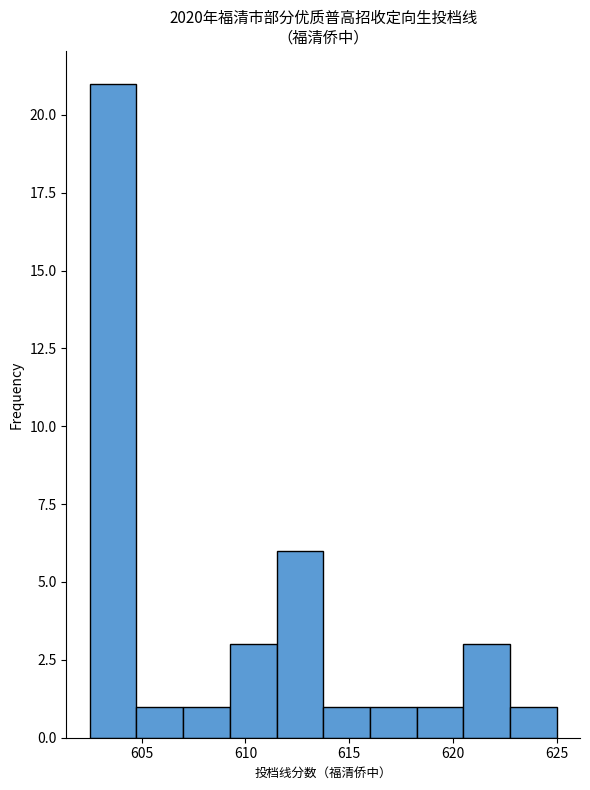

What is the height of the bar covering 613.75 to 616.00 on the x-axis? Neither the bar edges nor the heights are printed on the chart, so give them approximately, as read against the axes.

1